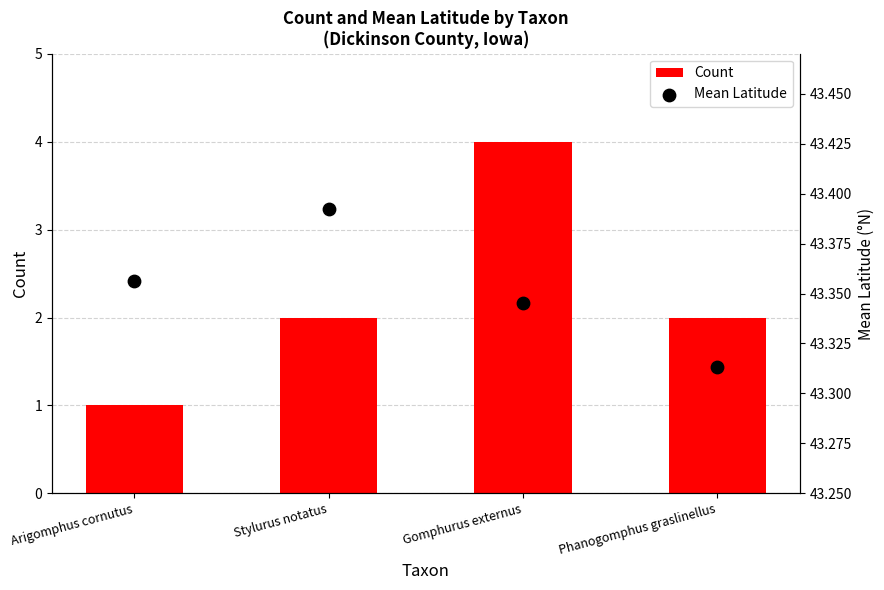

At how many categories does at least one series exceed 5?

4